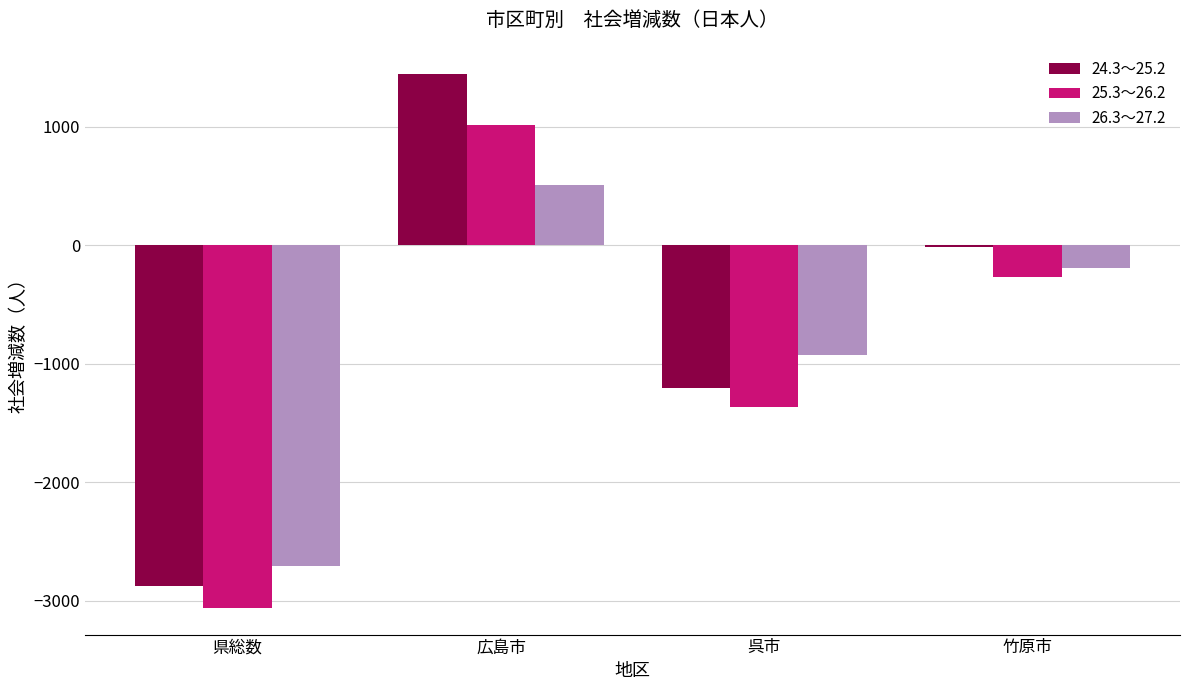

At how many categories does at least one series exceed 337?

1